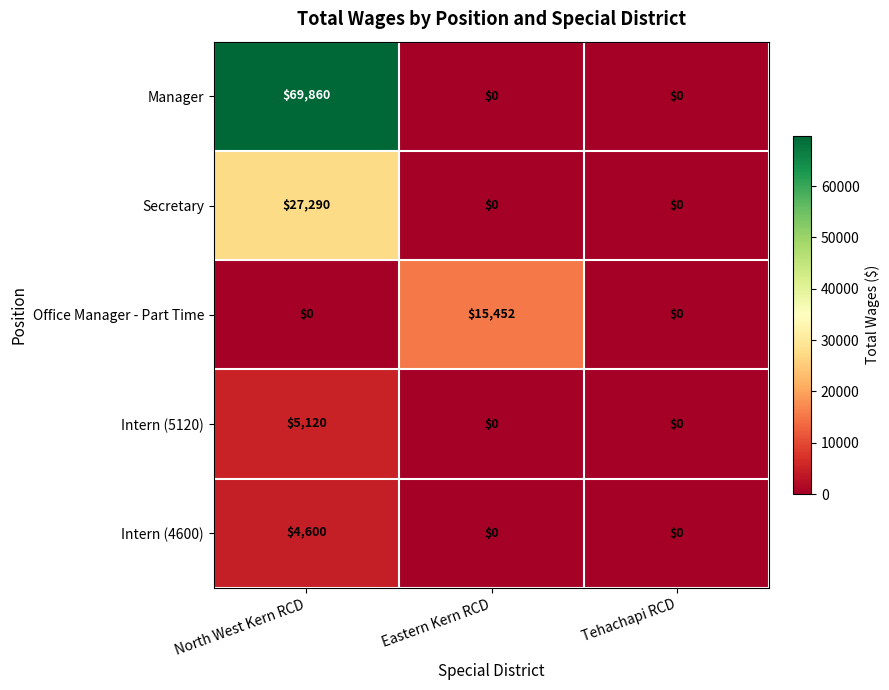

True or false: Manager has a value of 69860 at North West Kern RCD.

True